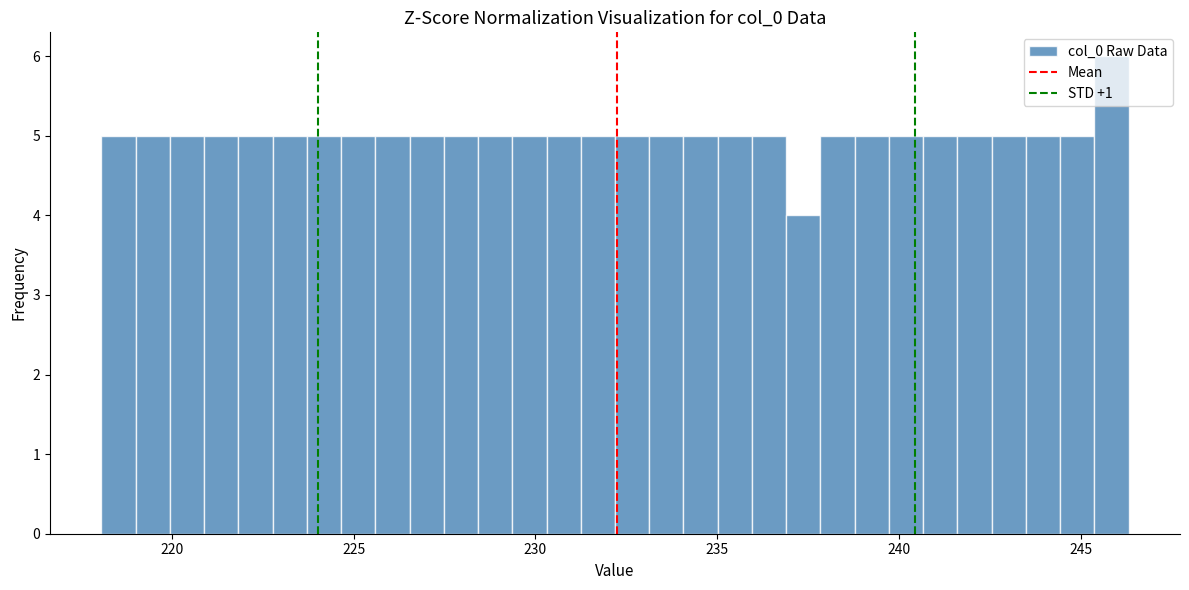

Read against the x-axis, roughly where is the centre of the tallest bar?

246.0